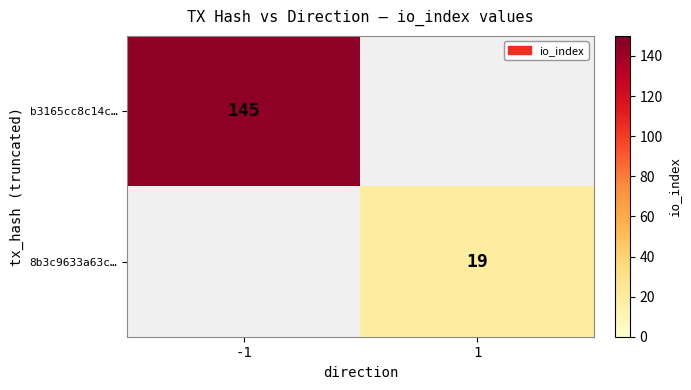

Is the value of 8b3c9633a63c… at 1 greater than the value of b3165cc8c14c… at -1?

No